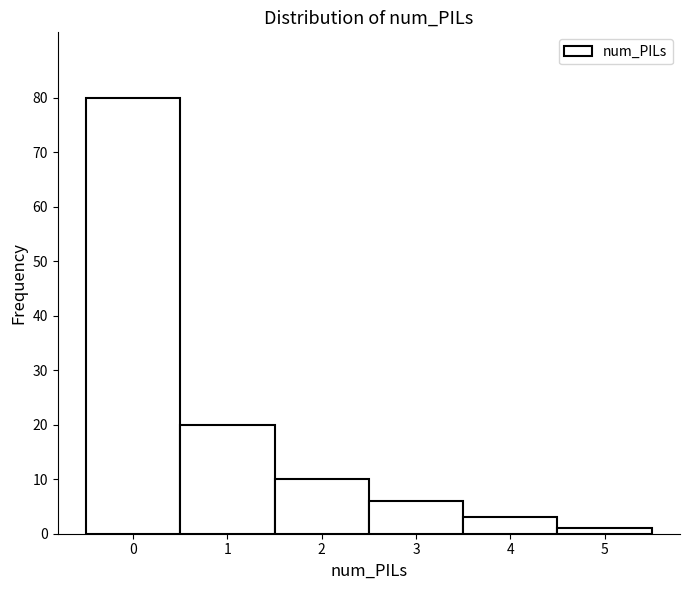

Reading left to right, what are all the values shown in this chart?

80	20	10	6	3	1